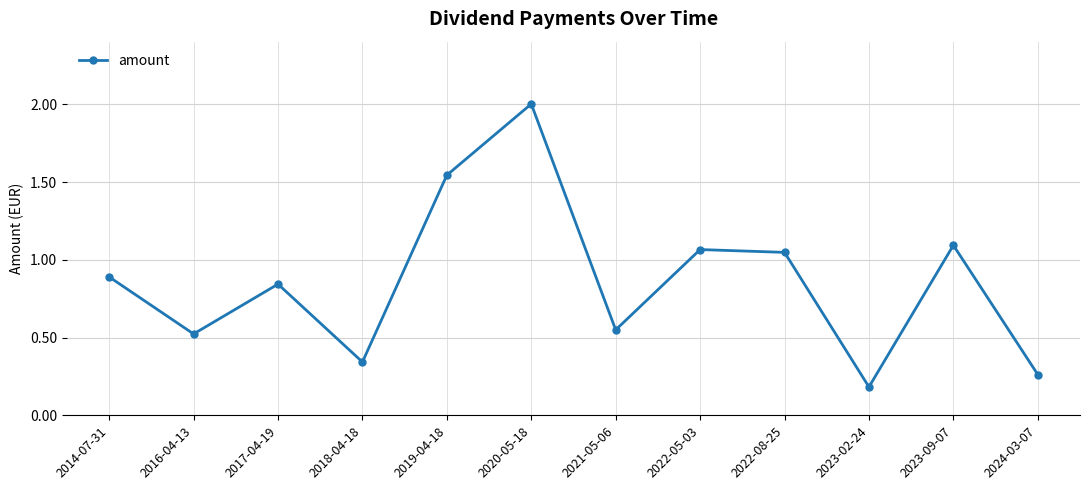

What is the greatest value displayed?

2.0